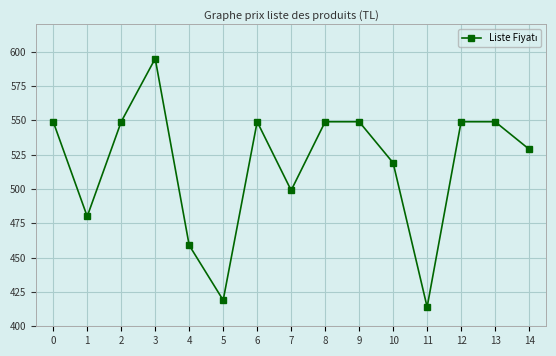

Reading left to right, list all the values displayed in this chart.

0=549	1=480	2=549	3=595	4=459	5=419	6=549	7=499	8=549	9=549	10=519	11=414	12=549	13=549	14=529